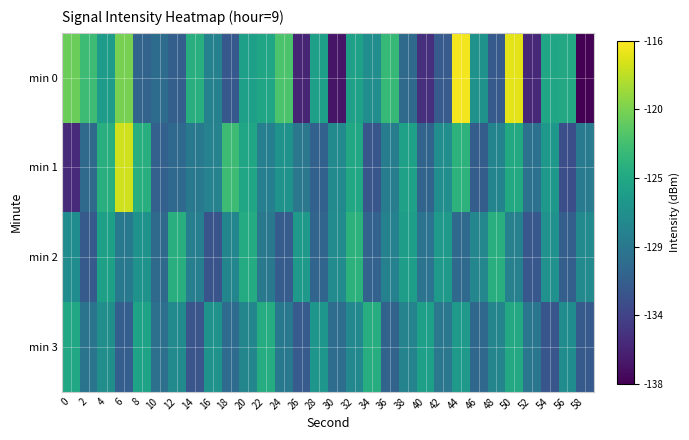

Which category has the lowest value across all series?

58